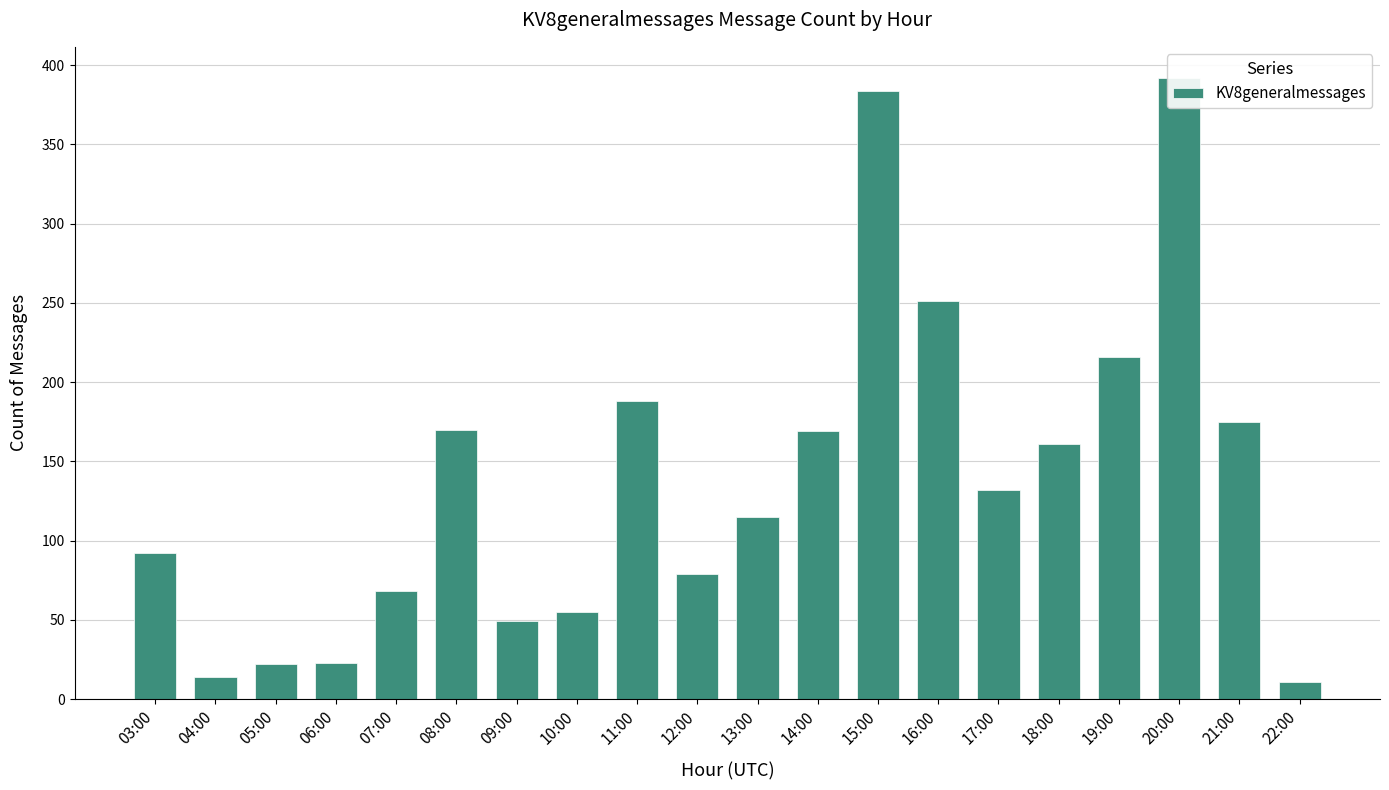

Rank the categories by value from highest to lowest.

20:00, 15:00, 16:00, 19:00, 11:00, 21:00, 08:00, 14:00, 18:00, 17:00, 13:00, 03:00, 12:00, 07:00, 10:00, 09:00, 06:00, 05:00, 04:00, 22:00